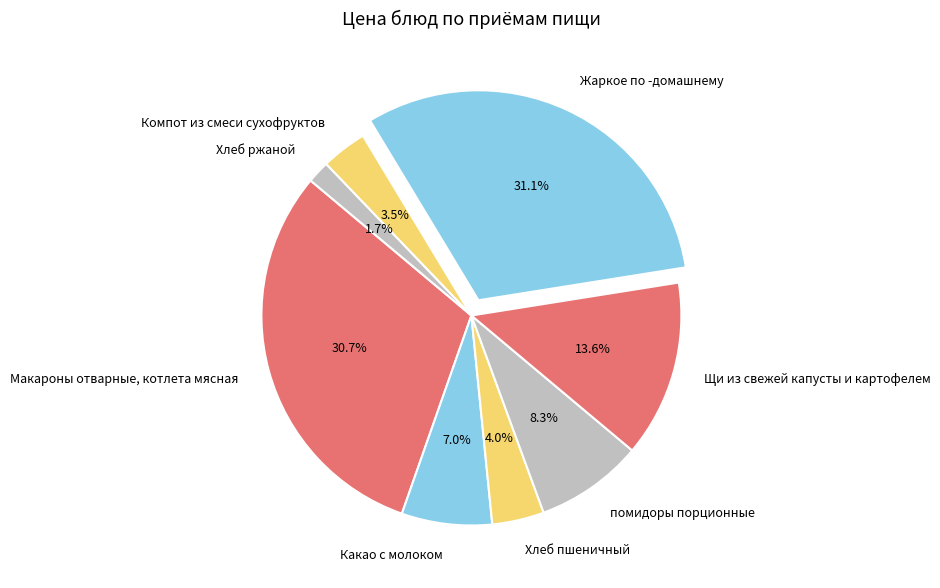

The Макароны отварные, котлета мясная slice represents 40% of the pie. True or false?

False